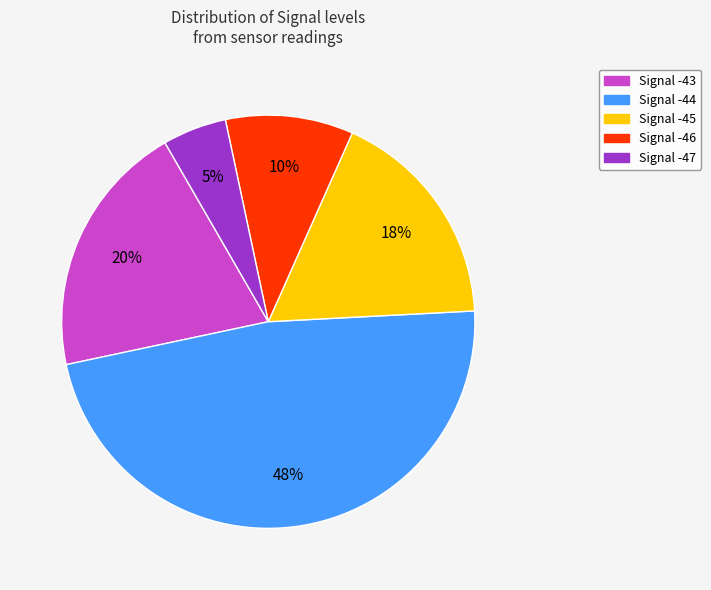

Do Signal -45 and Signal -43 together represent more than half of the pie?

No